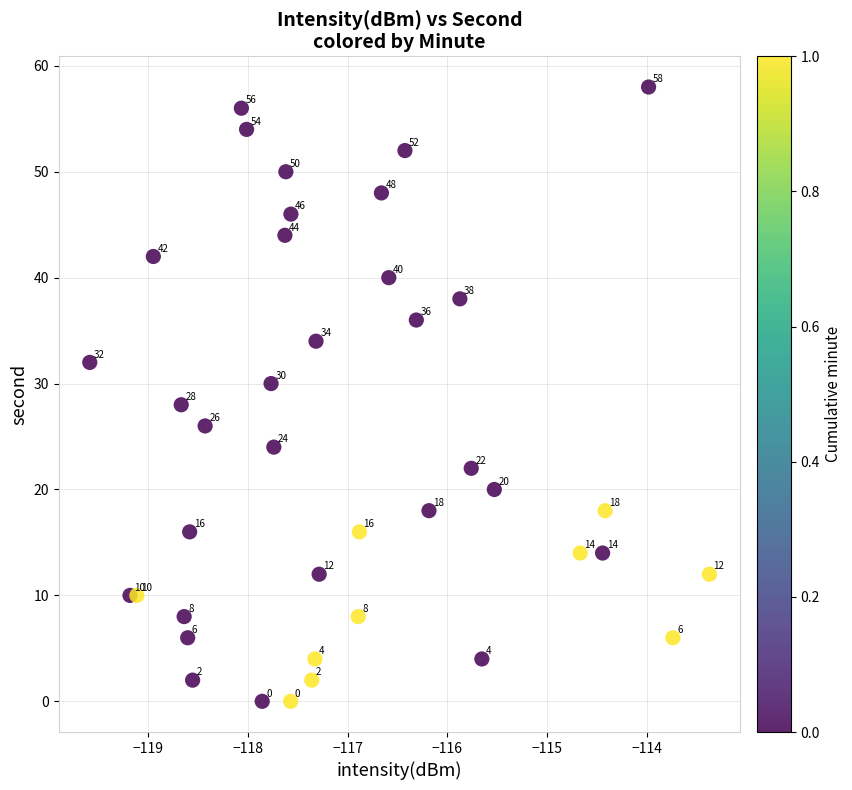

What is the range of Y values (max minus min)?

58